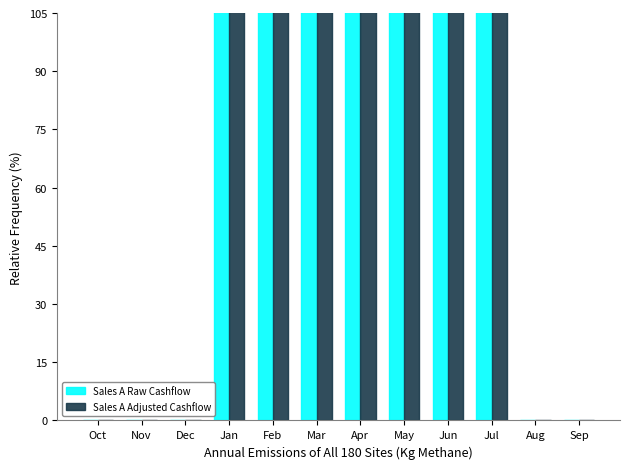

Count the number of categories in the chart.

12